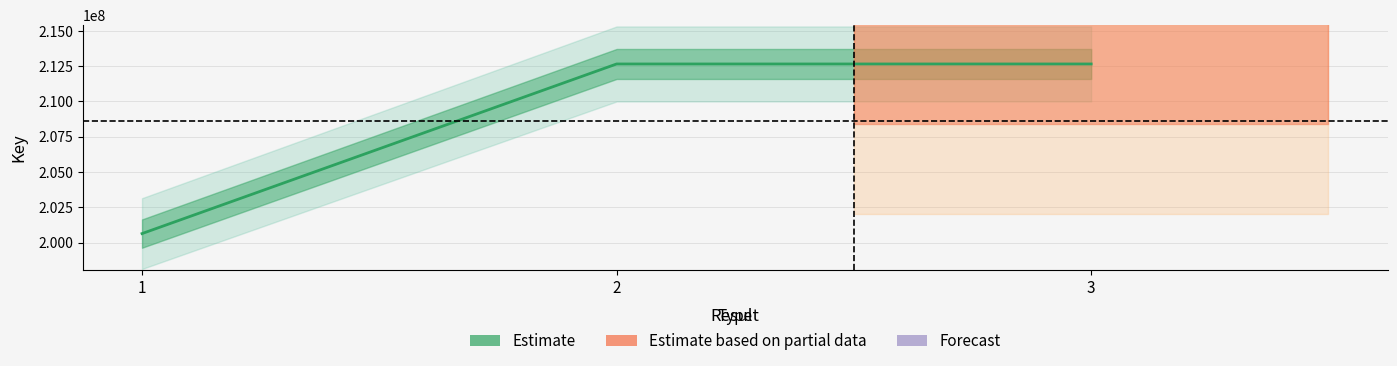

True or false: the data shows 67197815 at 1.

False